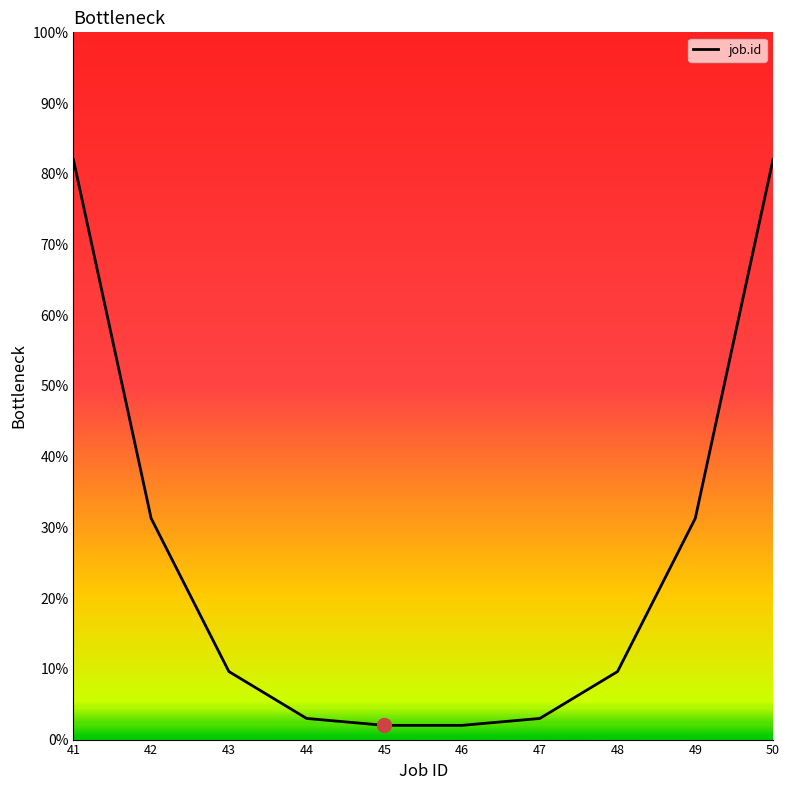

Between 43 and 44, which is larger?

43